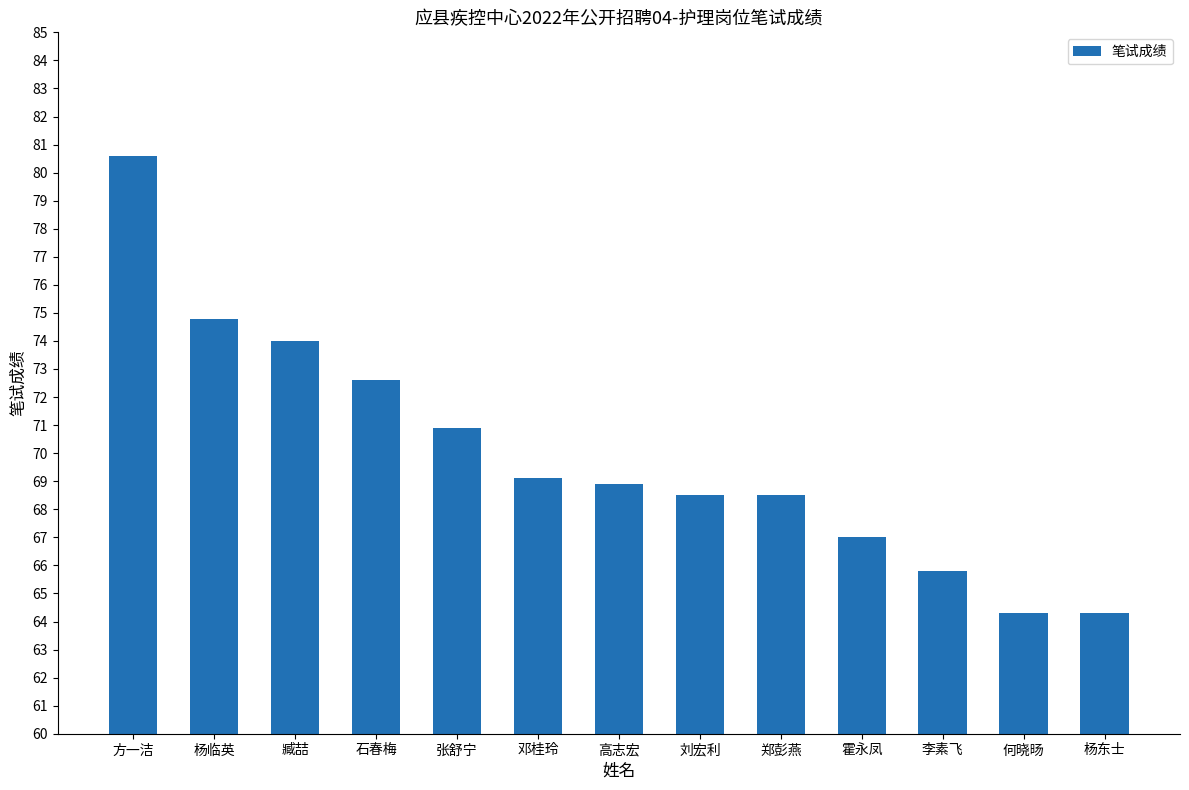

What is the label of the 4th bar from the right?

霍永凤